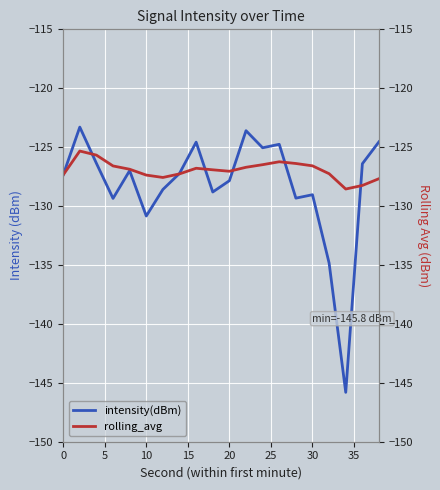

What is the average value of the rolling_avg series?

-126.9